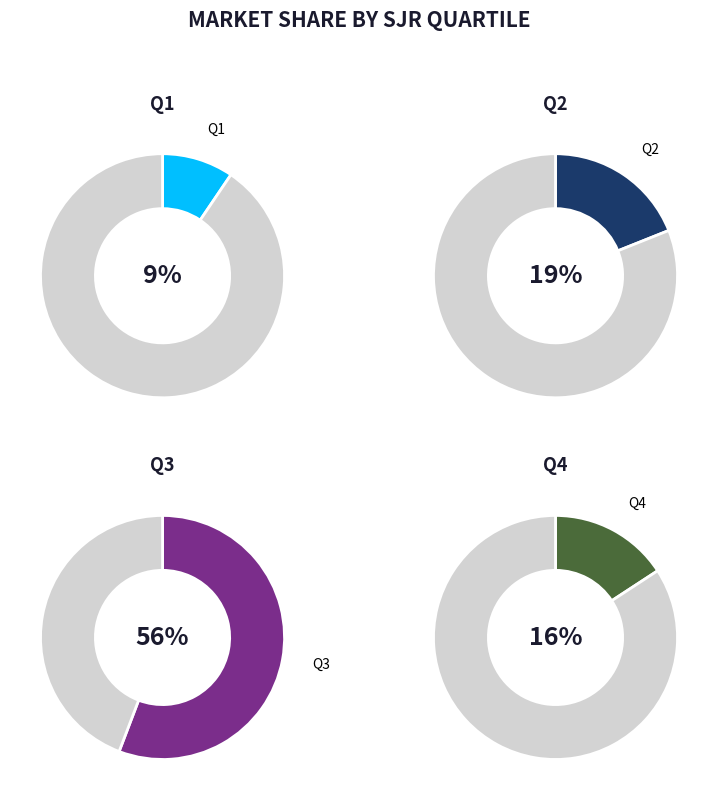

How many slices are in this pie chart?

4